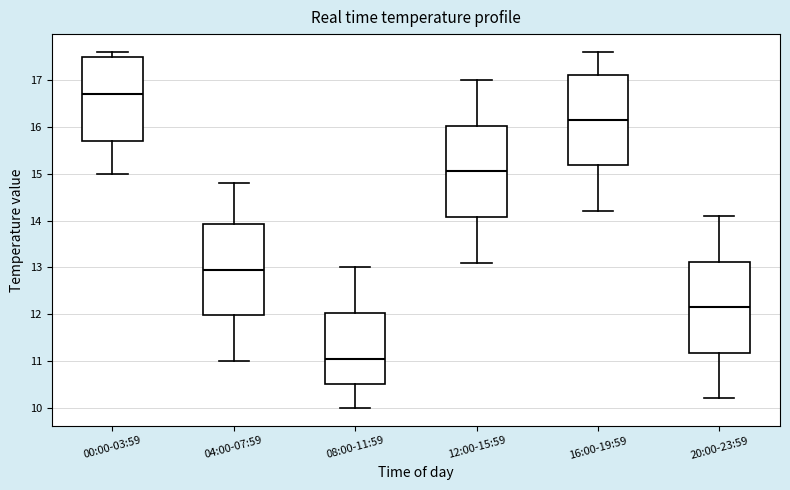

Reading left to right, transcribe this box plot: for each box, give where its median line is, the range the box spans, and where its two whiskers end, as read against the y-axis. The values are not printed on the chart, so give them approximately, as read against the axis.

00:00-03:59: median 16.7, box 15.7 to 17.5, whiskers 15.0 to 17.6
04:00-07:59: median 13.0, box 12.0 to 13.9, whiskers 11.0 to 14.8
08:00-11:59: median 11.1, box 10.5 to 12.0, whiskers 10.0 to 13.0
12:00-15:59: median 15.1, box 14.1 to 16.0, whiskers 13.1 to 17.0
16:00-19:59: median 16.2, box 15.2 to 17.1, whiskers 14.2 to 17.6
20:00-23:59: median 12.2, box 11.2 to 13.1, whiskers 10.2 to 14.1